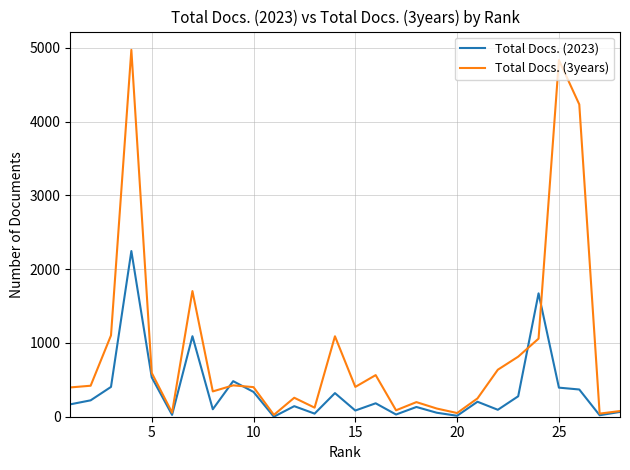

Which series has the widest spread of values?

Total Docs. (3years)